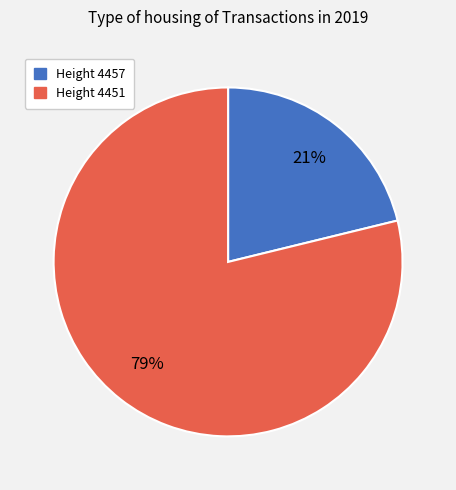

To the nearest percent, what is the difference between the largest and smallest slice percentages?

58%